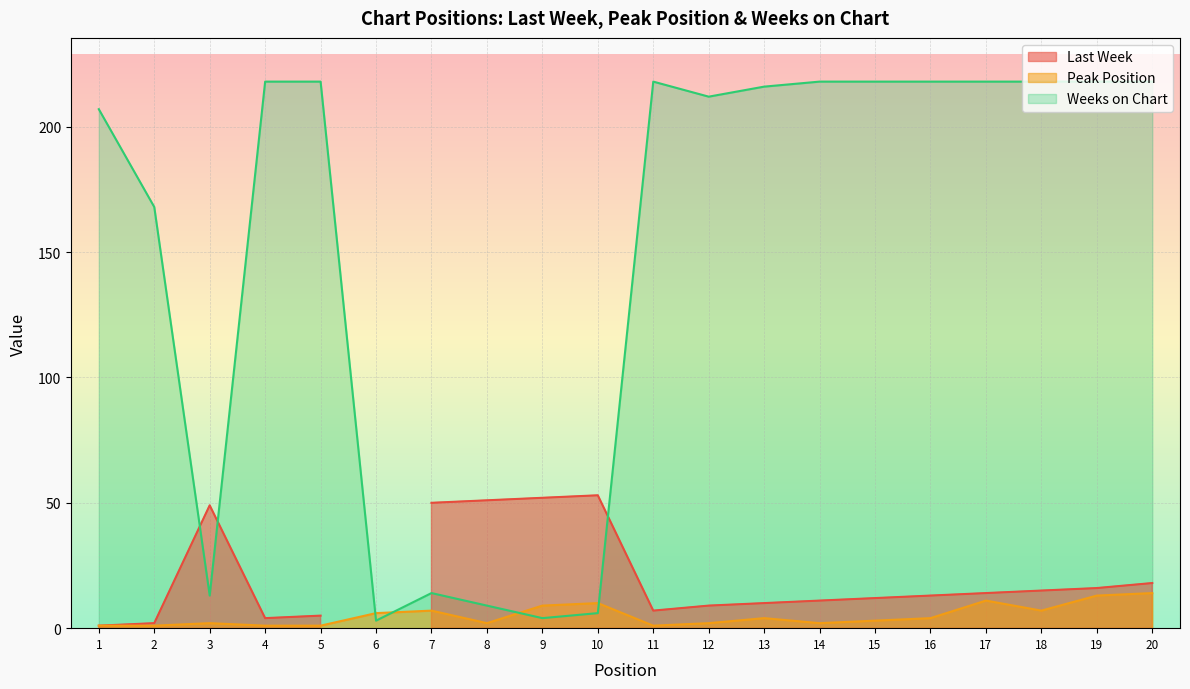

True or false: Weeks on Chart and Peak Position intersect in this chart.

True